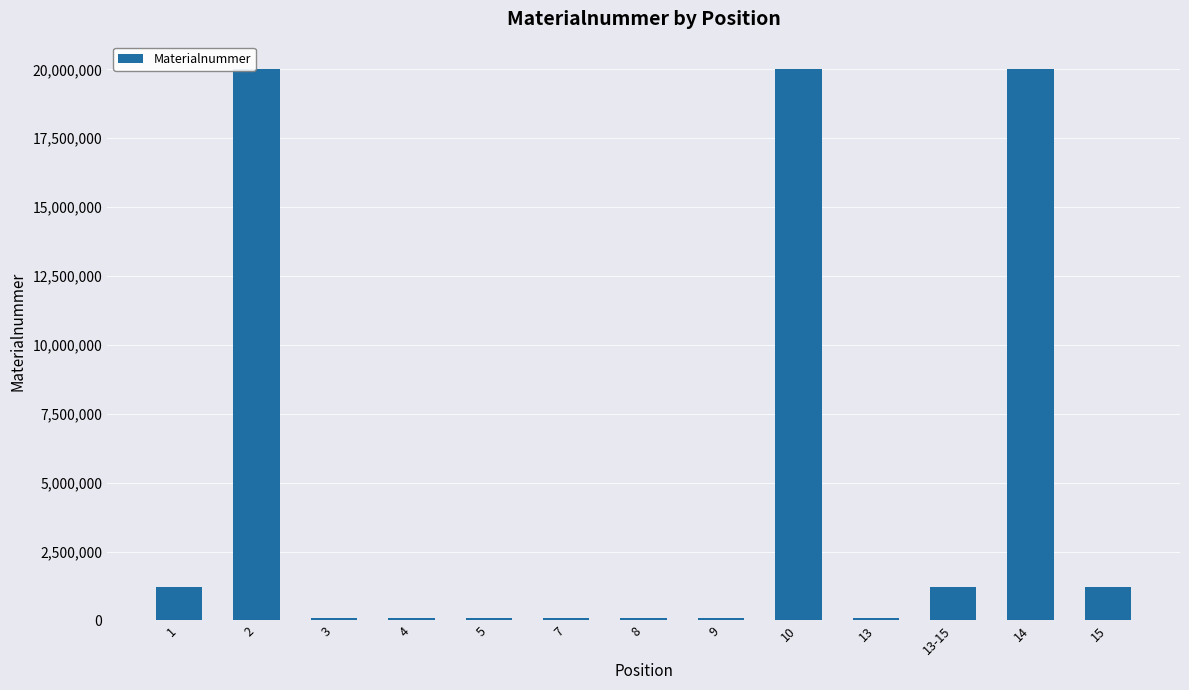

What is the label of the 8th bar from the right?

7